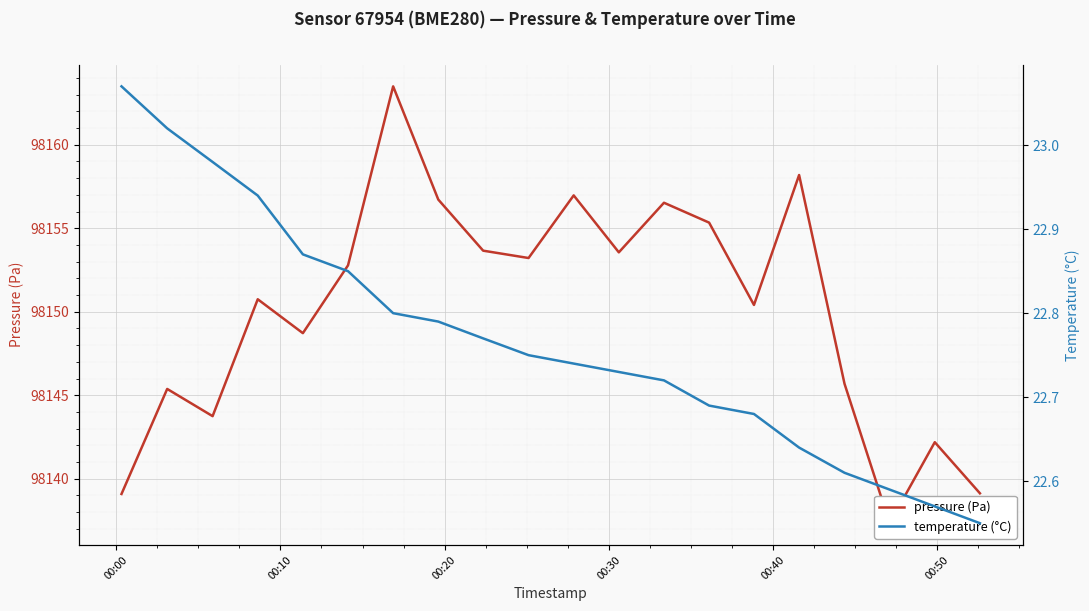

At how many categories does at least one series exceed 38839?

20